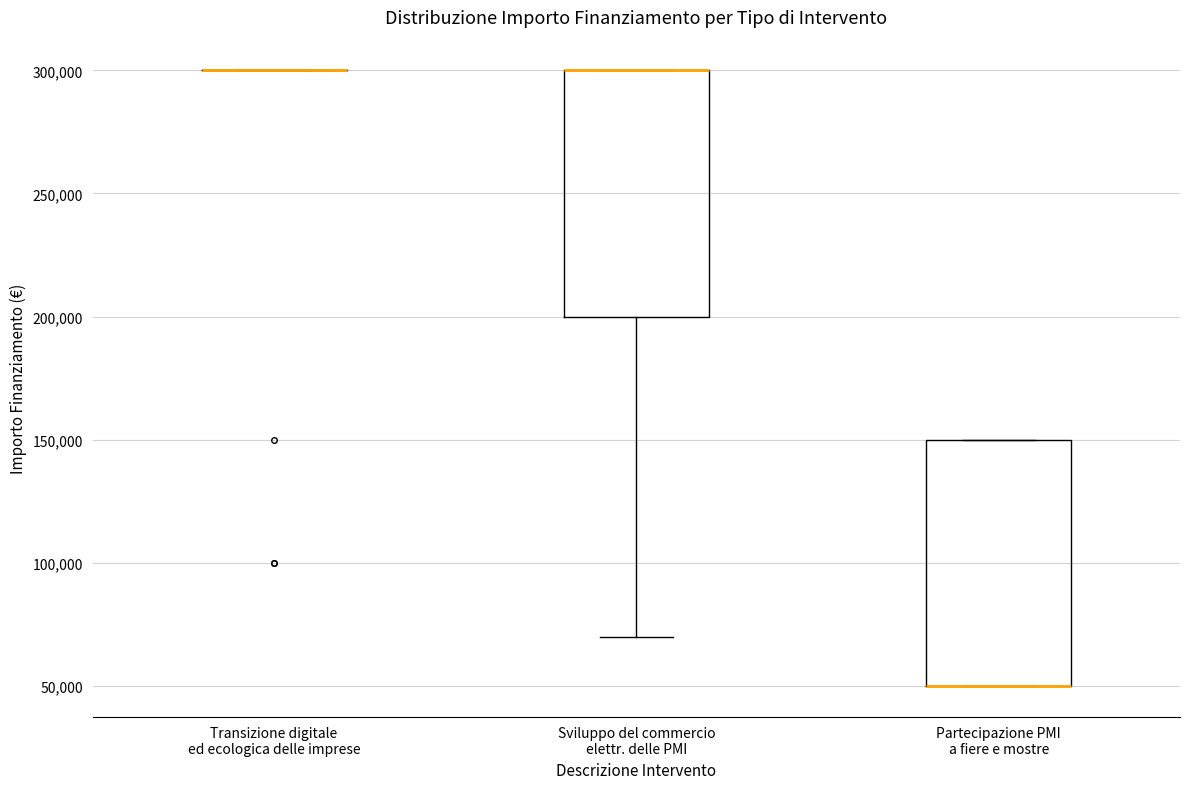

Reading left to right, read every box against the y-axis: the position of its median line, the range the box covers, and the ends of its whiskers. The values are not printed on the chart, so give them approximately, as read against the axis.

Transizione digitale ed ecologica delle imprese: box collapsed to a line at 300000, whiskers 300000 to 300000
Sviluppo del commercio elettr. delle PMI: median 300000 (drawn on the box's upper edge), box 200000 to 300000, whiskers 70000 to 300000
Partecipazione PMI a fiere e mostre: median 50000 (drawn on the box's lower edge), box 50000 to 150000, whiskers 50000 to 150000